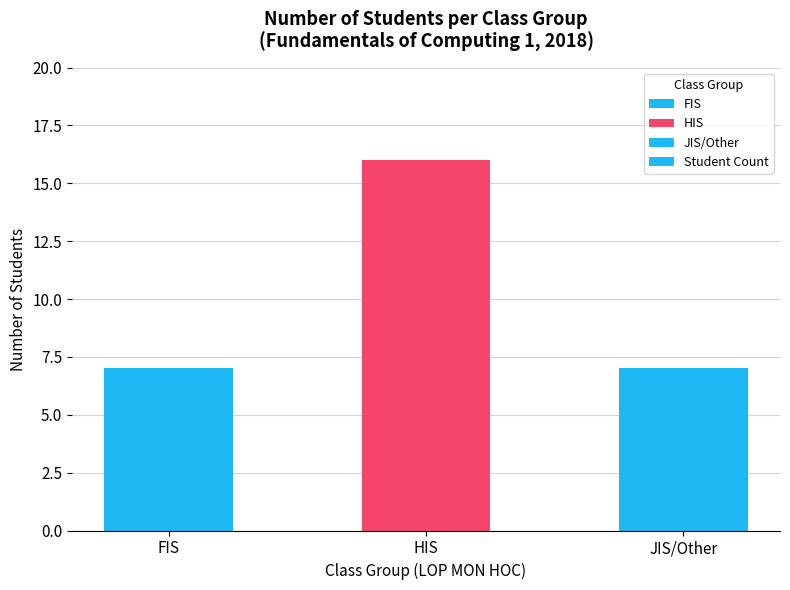

What is the ratio of the value at FIS to the value at JIS/Other?

1.0